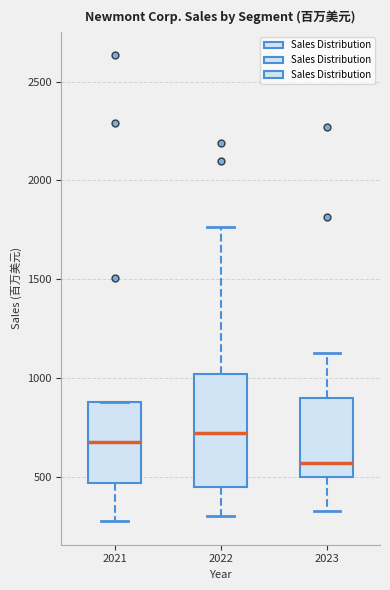

Reading left to right, transcribe this box plot: for each box, give where its median line is, the range the box spans, and where its two whiskers end, as read against the y-axis. The values are not printed on the chart, so give them approximately, as read against the axis.

2021: median 700, box 450 to 900, whiskers 300 to 900
2022: median 700, box 450 to 1000, whiskers 300 to 1750
2023: median 550, box 500 to 900, whiskers 350 to 1150